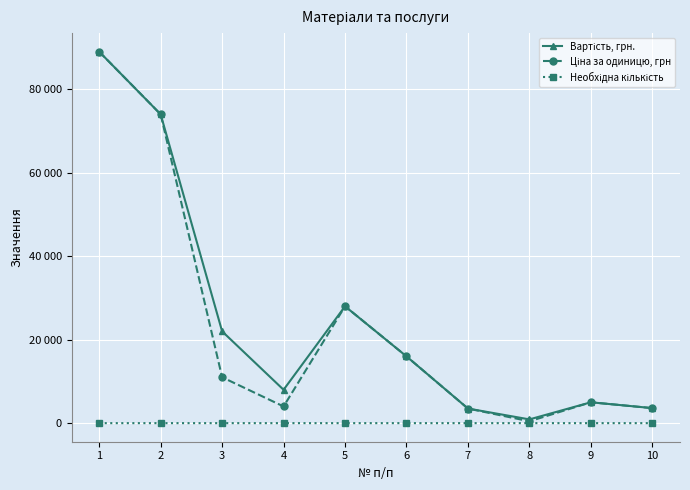

Is this an area chart (filled region under the line)?

No